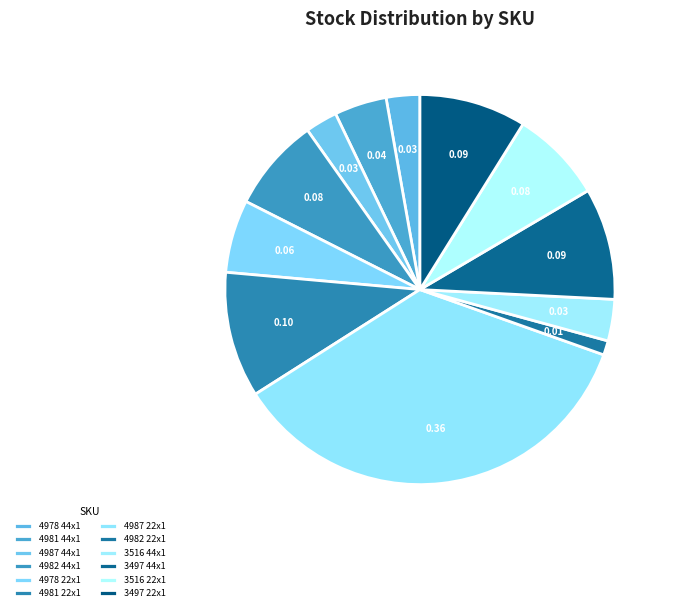

To the nearest percent, what portion does 3516 44x1 represent?

3%